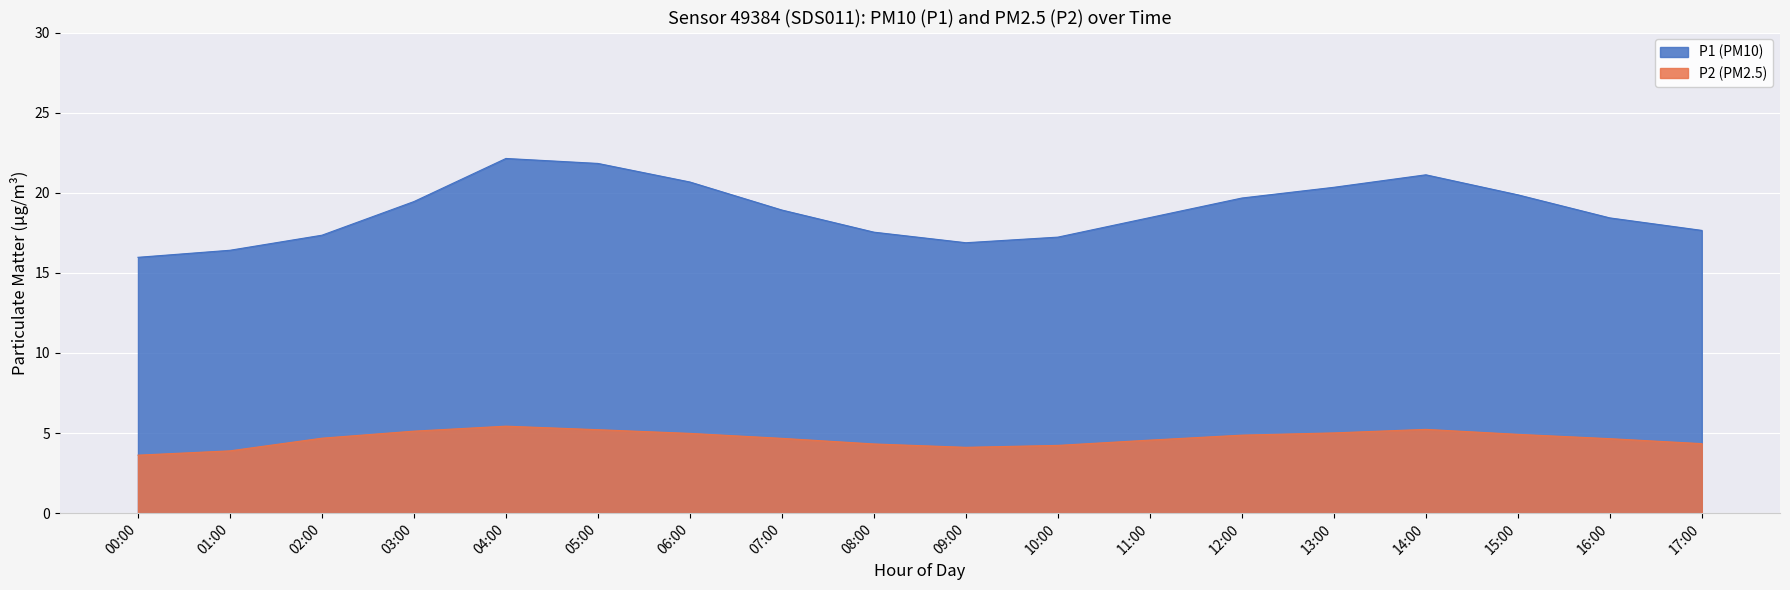

What is the sum of the P1 values at 16:00 and 11:00?

36.9